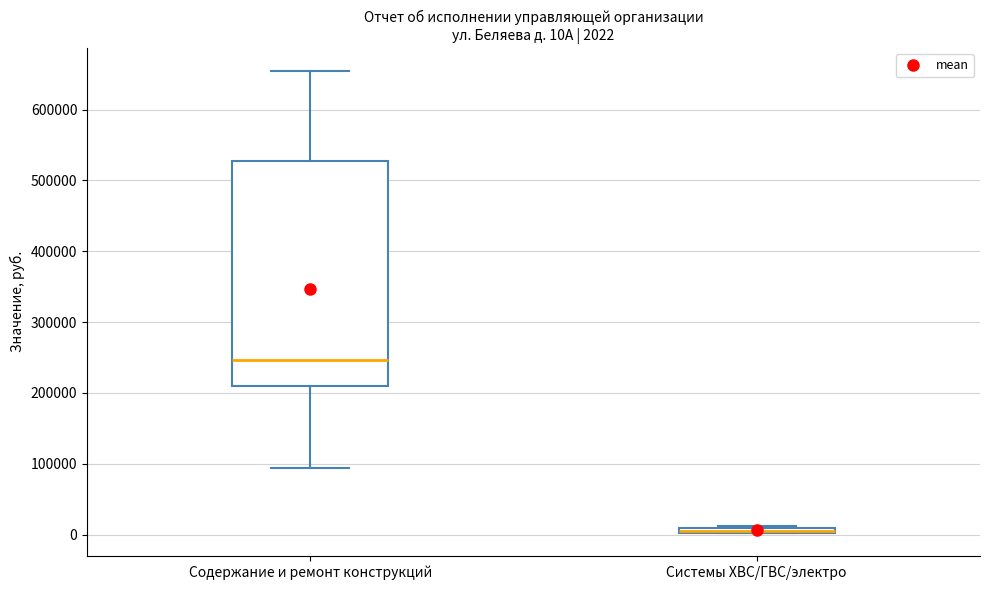

Comparing the boxes themselves (not the whiskers), which one is the tallest?

Содержание и ремонт конструкций